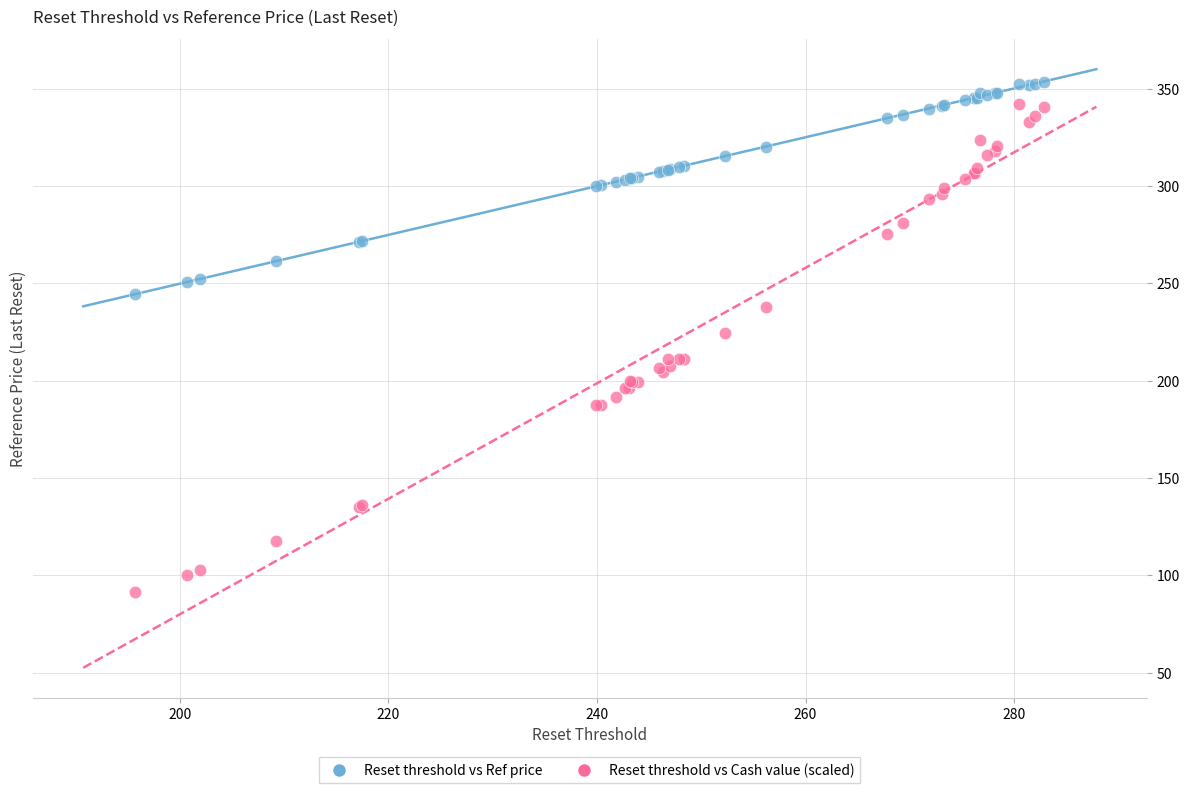

Which series has the largest Y range (max minus min)?

Reset threshold vs Cash value (scaled)